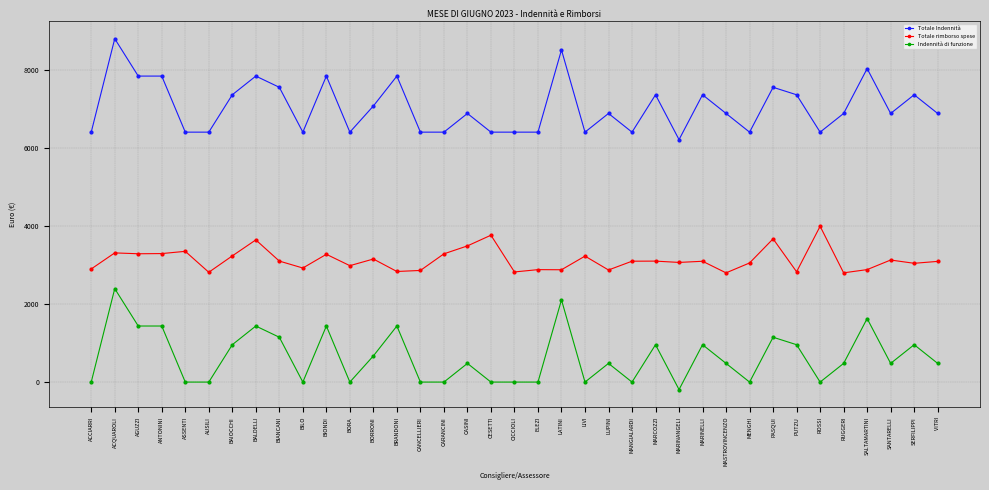

True or false: Totale Indennità and Totale rimborso spese cross at least once.

False